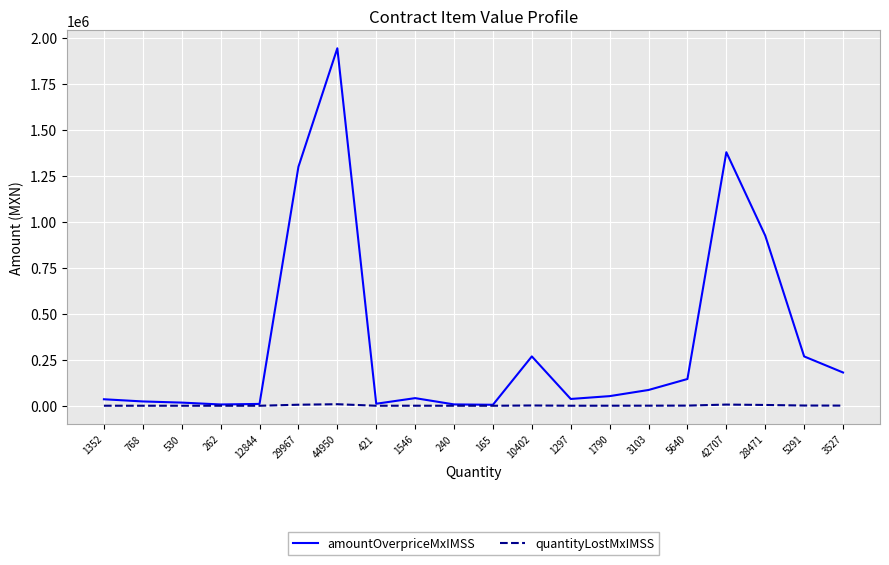

Is the value of amountOverpriceMxIMSS at 1352 greater than the value of quantityLostMxIMSS at 29967?

Yes